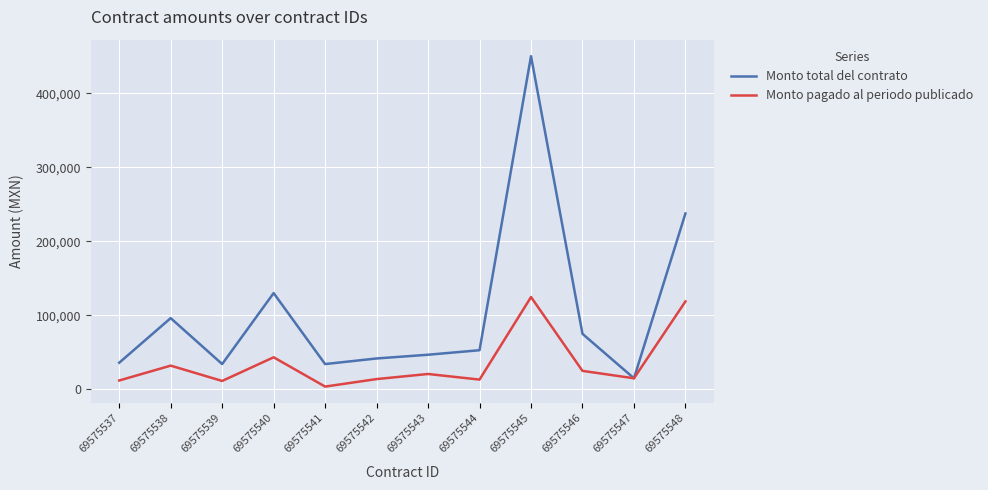

What is the greatest value displayed?

450000.0